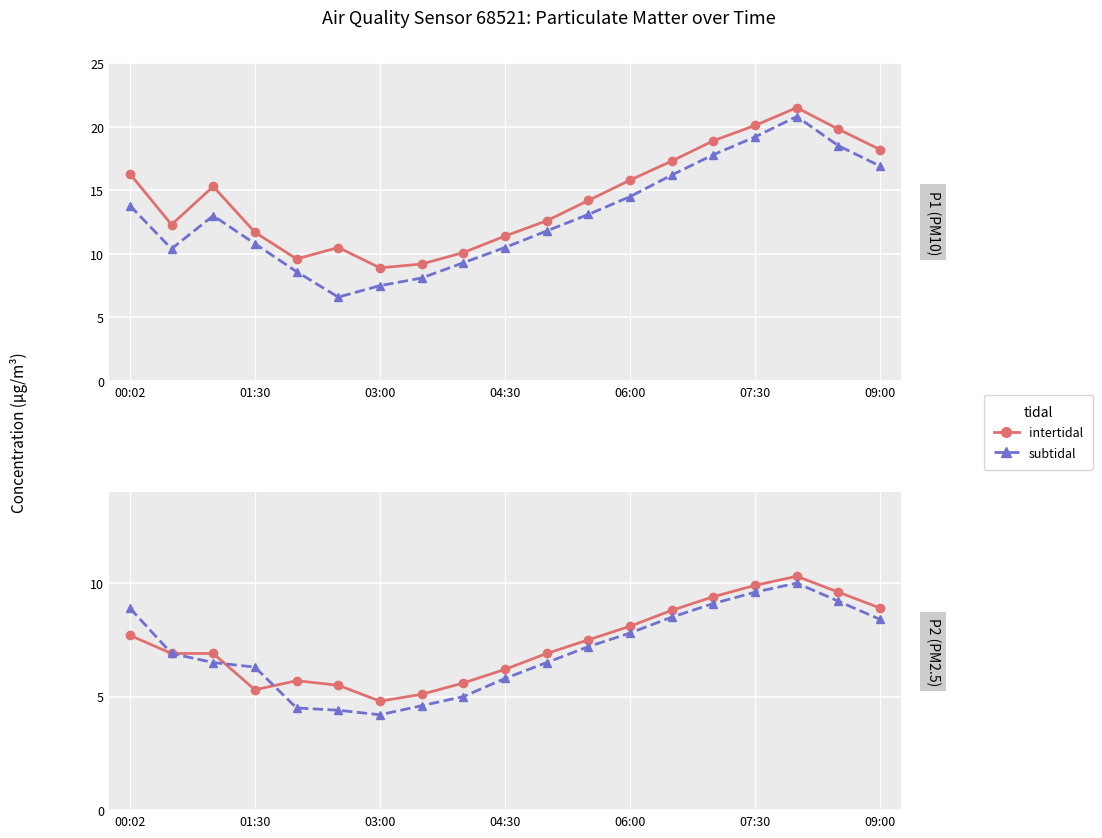

Which series ends up on top after the final intersection of intertidal and subtidal?

intertidal